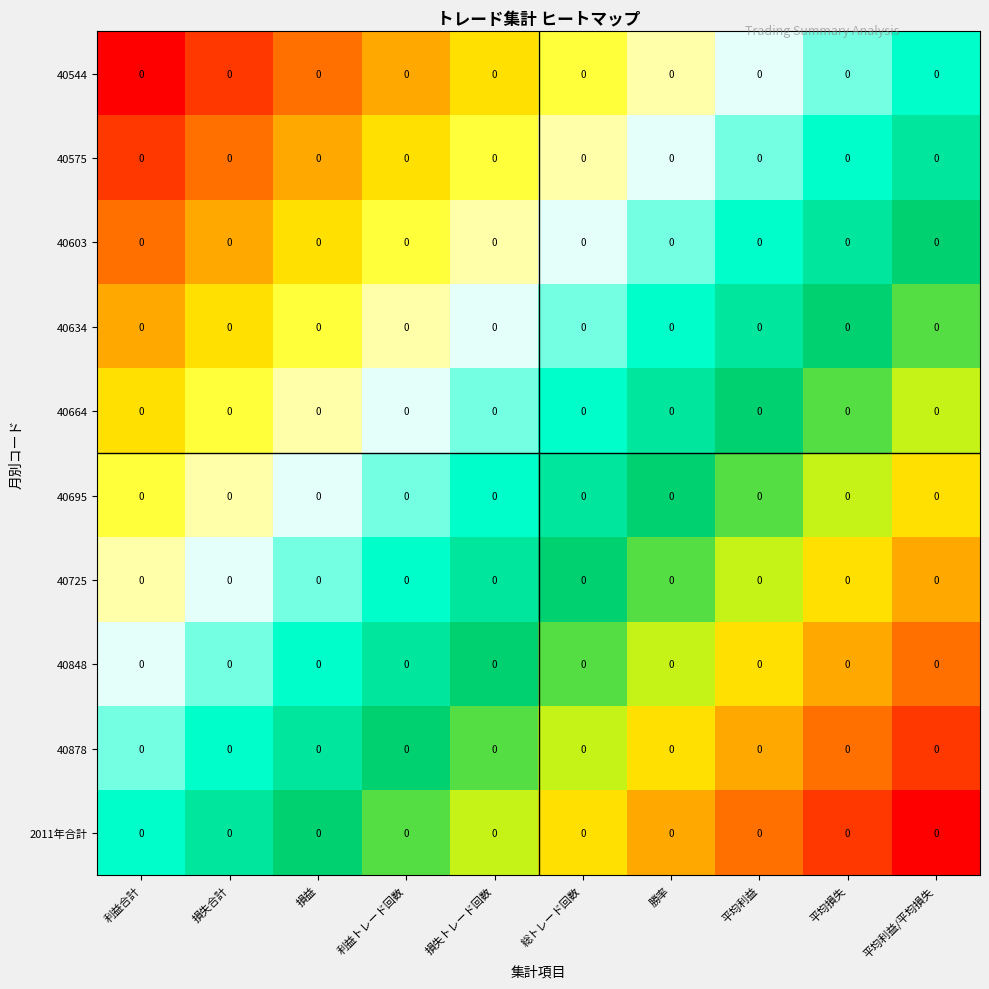

What is the difference between the highest and lowest values at 平均利益?

0.5